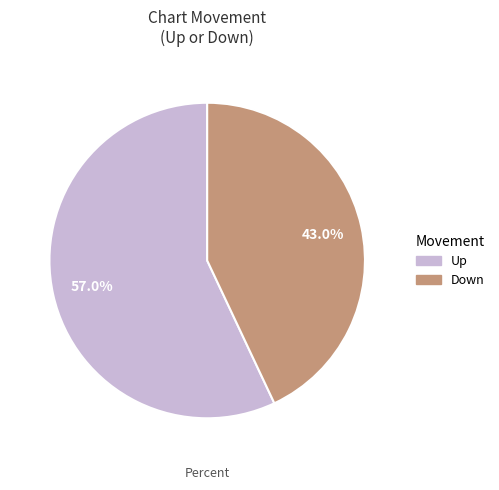

Does any single category account for the majority?

Yes